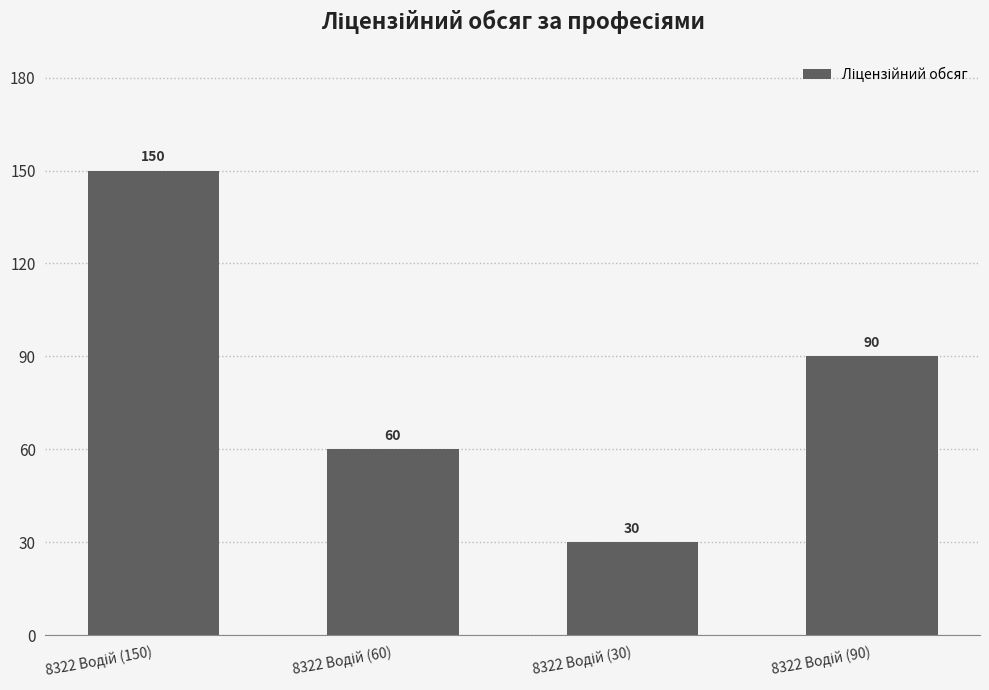

Reading right to left, list all the values displayed in this chart.

90	30	60	150